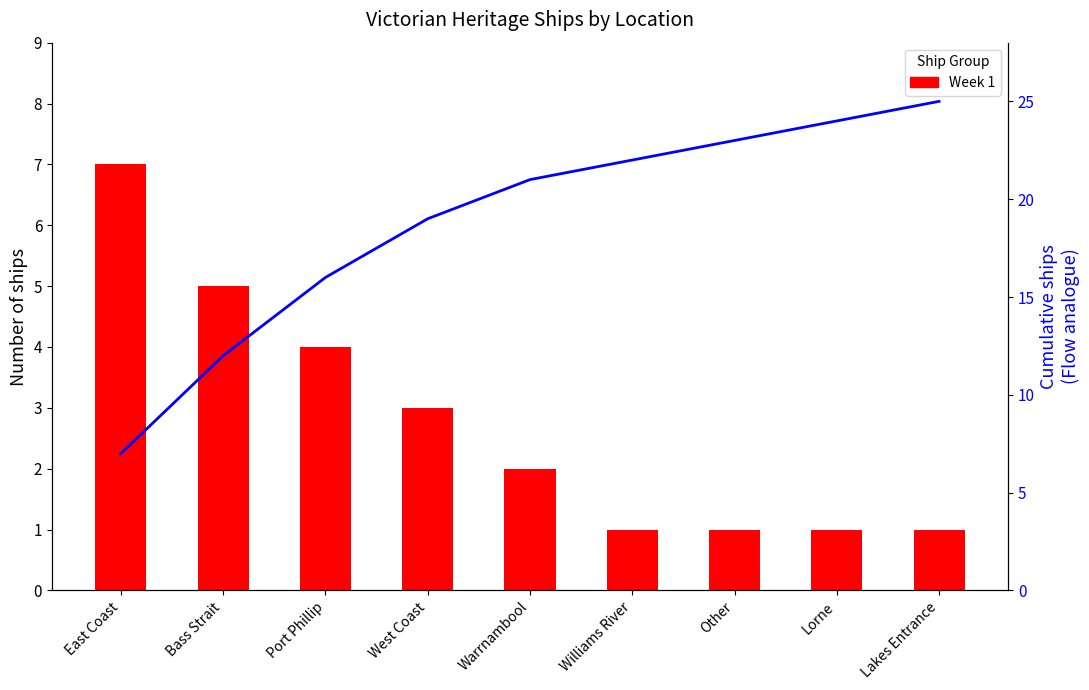

What is the value of the Week 1 bar at the 3rd from the left?

4